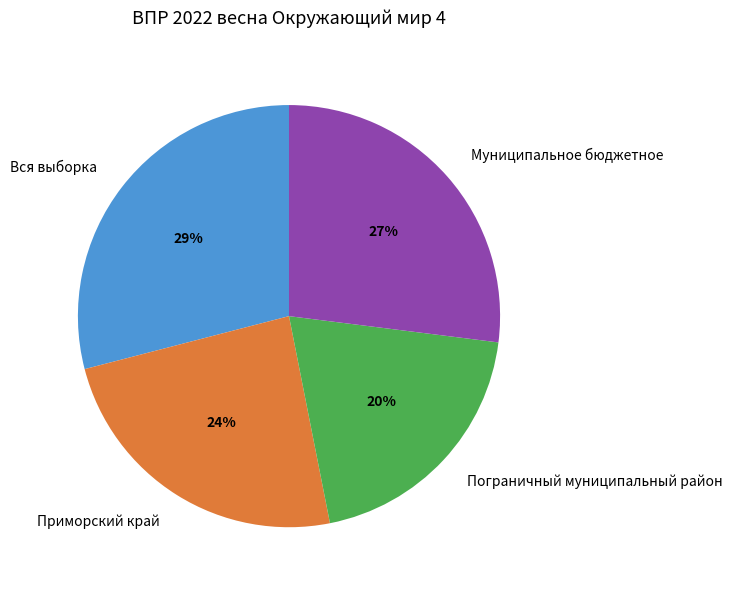

True or false: Муниципальное бюджетное accounts for 18% of the total.

False